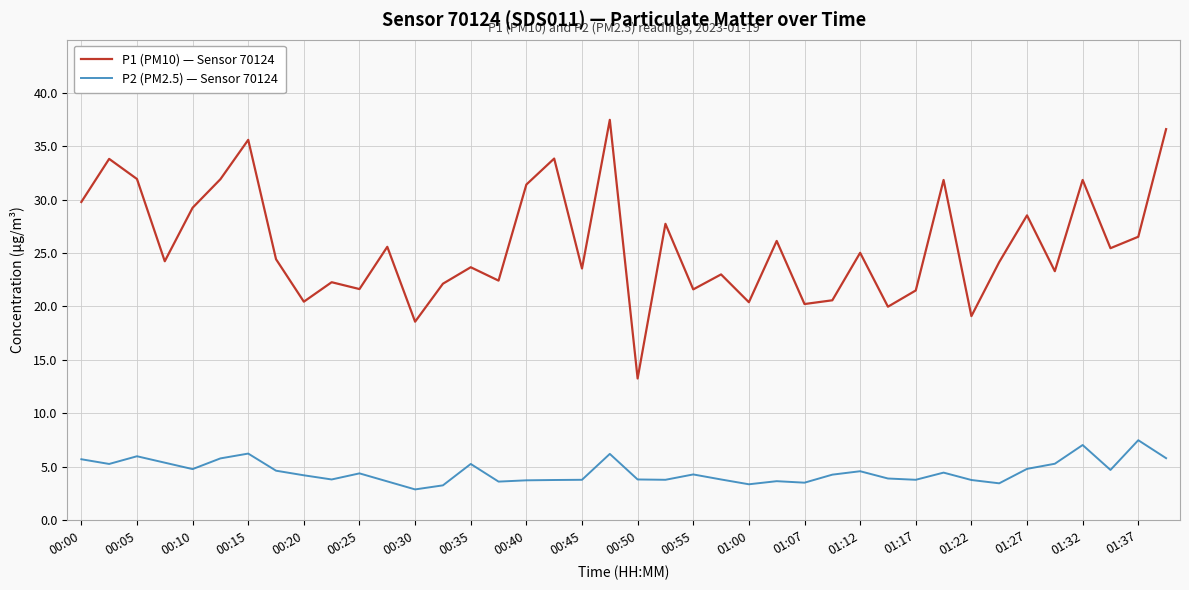

List the series in order of their peak value, highest first.

P1 (PM10) — Sensor 70124, P2 (PM2.5) — Sensor 70124